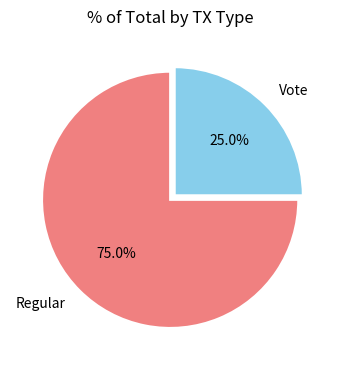

To the nearest percent, what is the difference between the Vote and Regular slice percentages?

50%